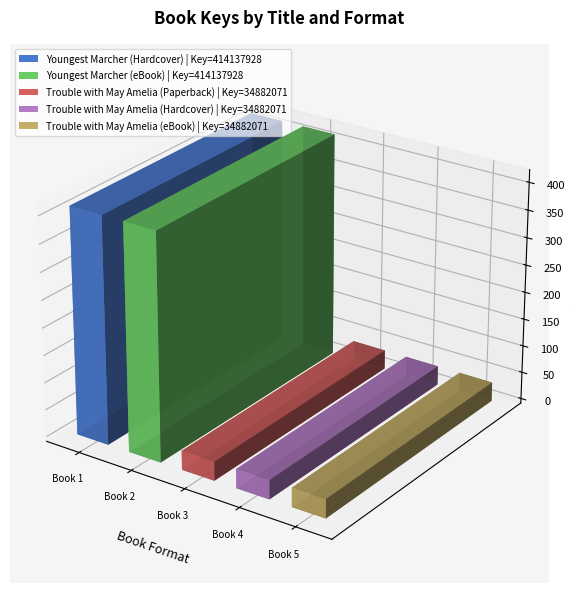

Reading left to right, what are all the values shown in this chart?

Youngest Marcher
(Hardcover)=414137928	Youngest Marcher
(eBook)=414137928	Trouble with May Amelia
(Paperback)=34882071	Trouble with May Amelia
(Hardcover)=34882071	Trouble with May Amelia
(eBook)=34882071